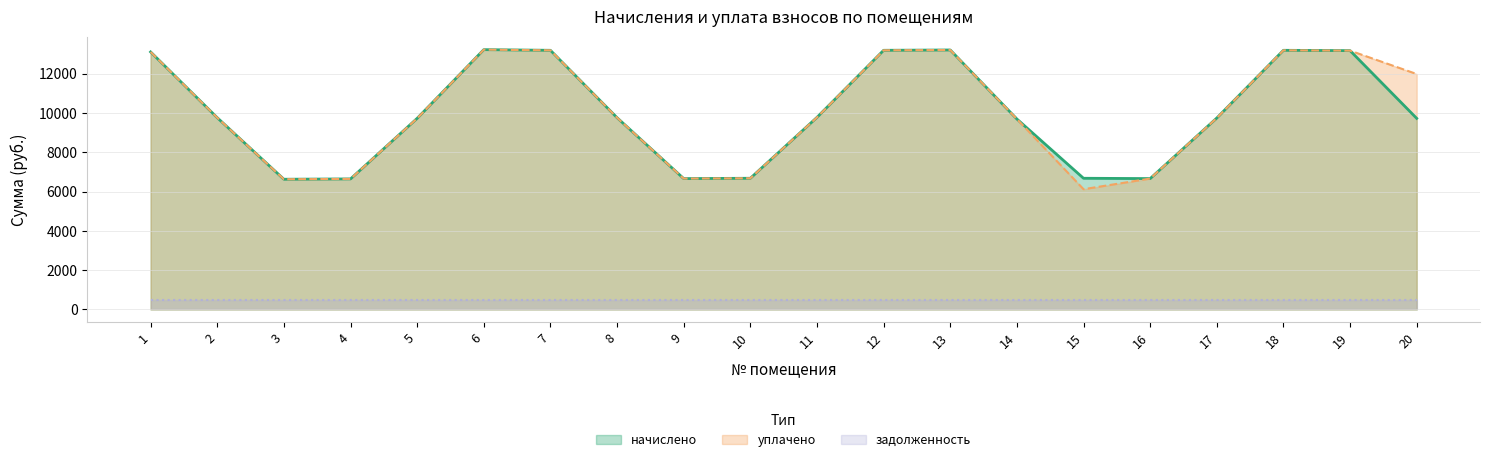

Rank the categories by начислено value from lowest to highest.

3, 4, 9, 16, 10, 15, 14, 5, 20, 17, 2, 8, 11, 1, 19, 7, 12, 18, 13, 6